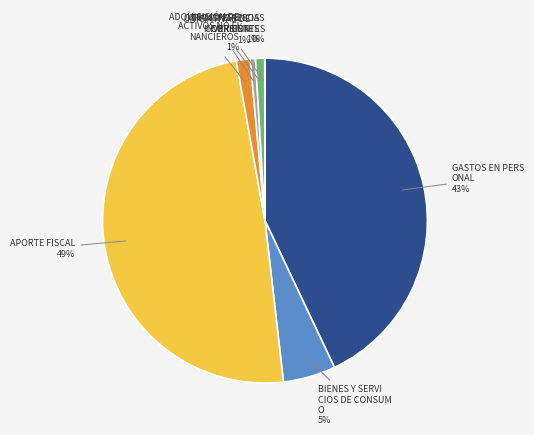

To the nearest percent, what is the difference between the largest and smallest slice percentages?

49%